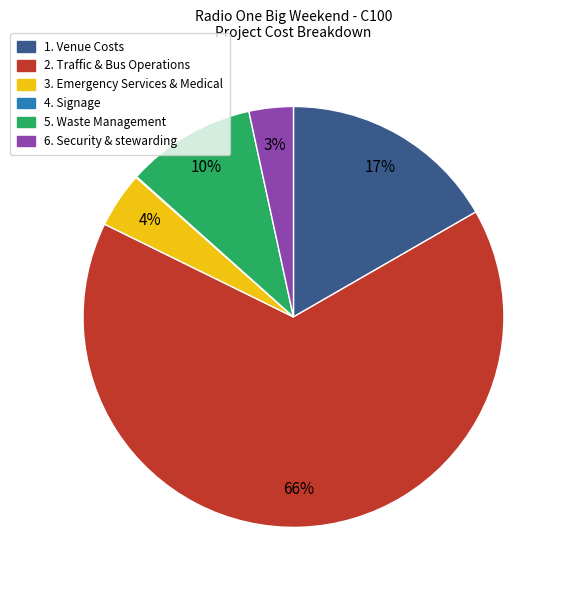

Combined, do 1. Venue Costs and 6. Security & stewarding account for over 50%?

No